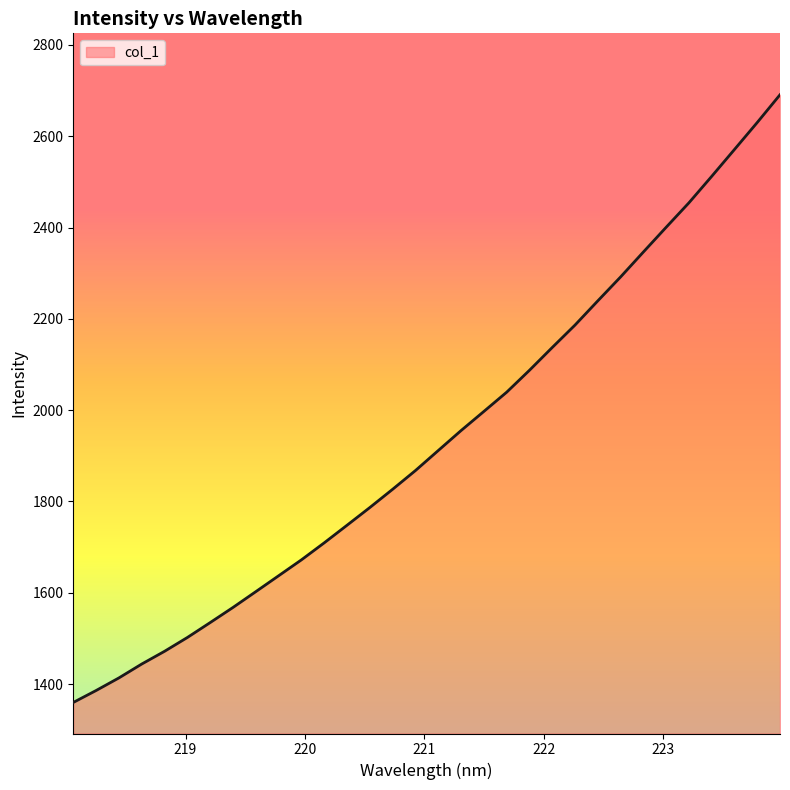

What is the difference between the maximum and minimum values?

1330.9